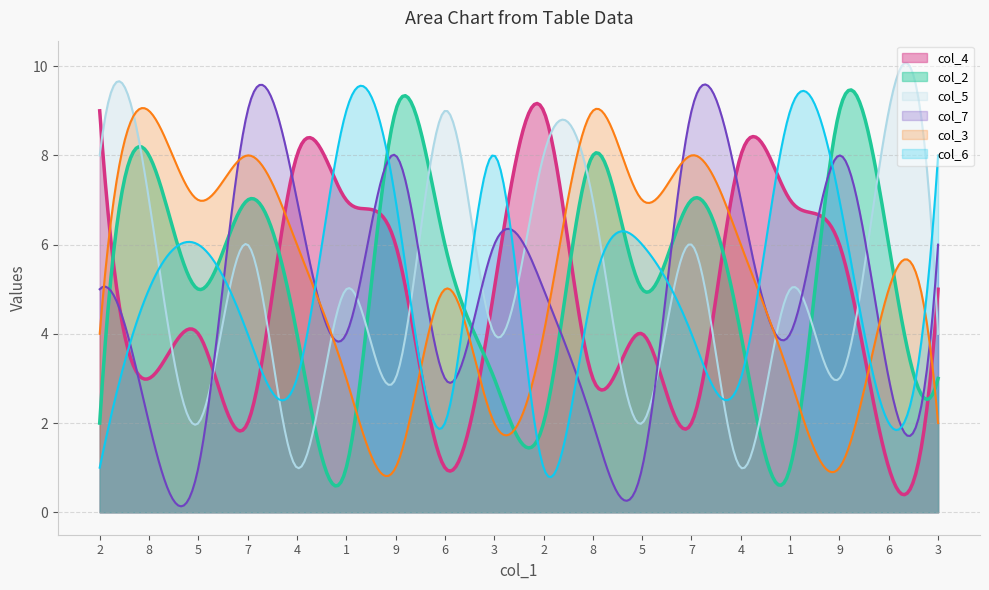

How many lines are shown in the chart?

6